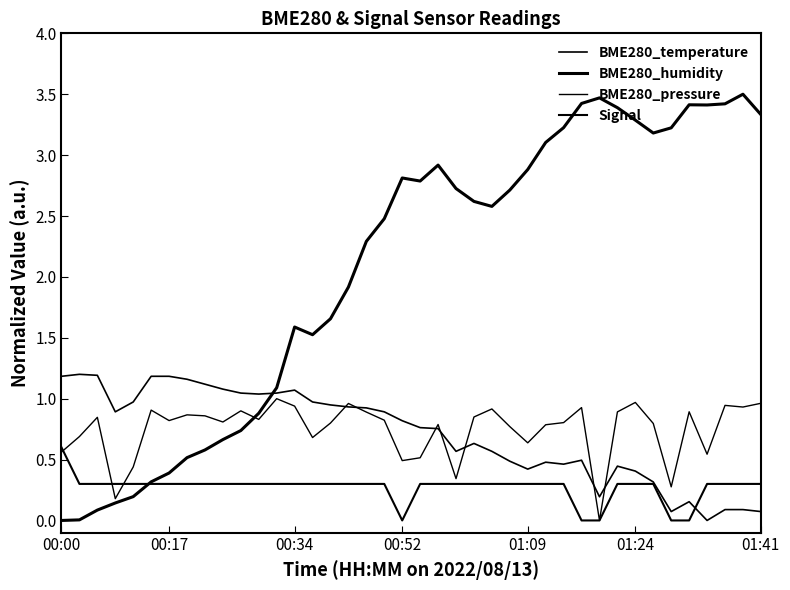

What is the sum of all Signal values?

10.8